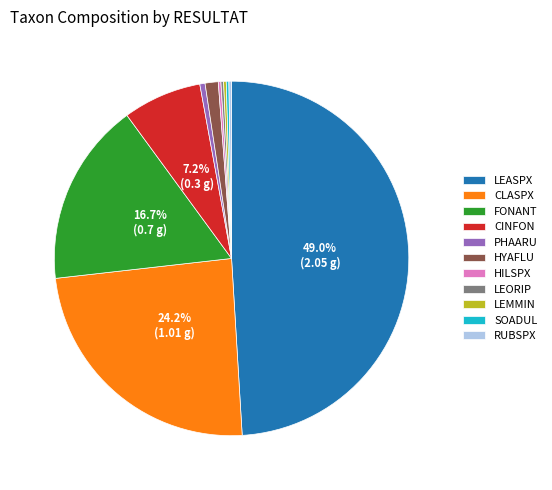

Is HYAFLU the majority of the pie?

No